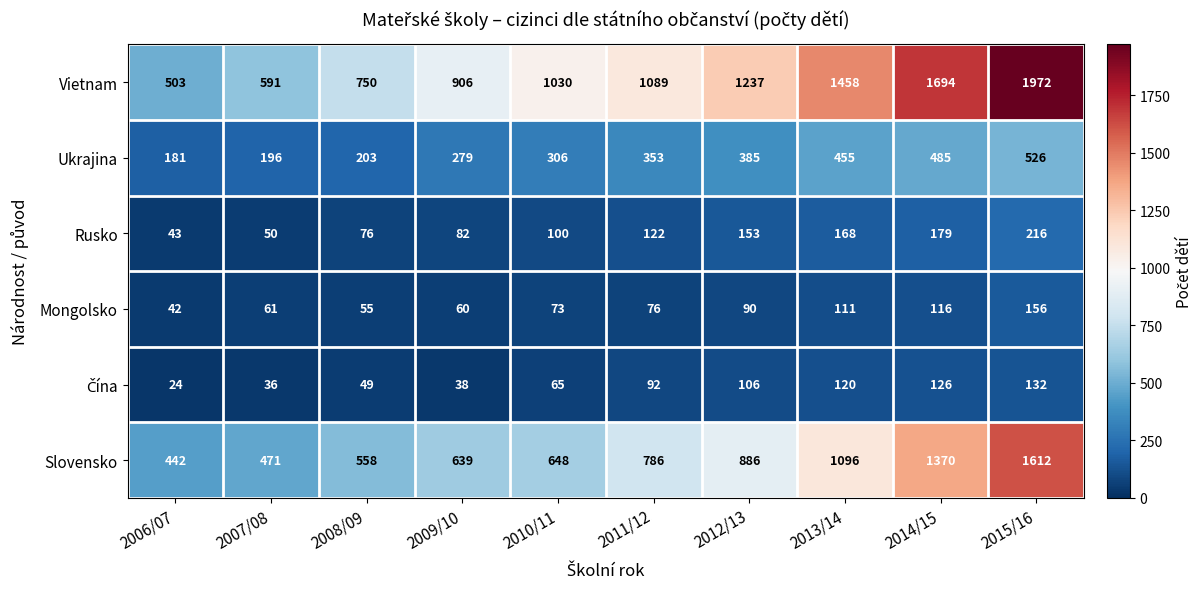

Rank the categories by Ukrajina value from highest to lowest.

2015/16, 2014/15, 2013/14, 2012/13, 2011/12, 2010/11, 2009/10, 2008/09, 2007/08, 2006/07